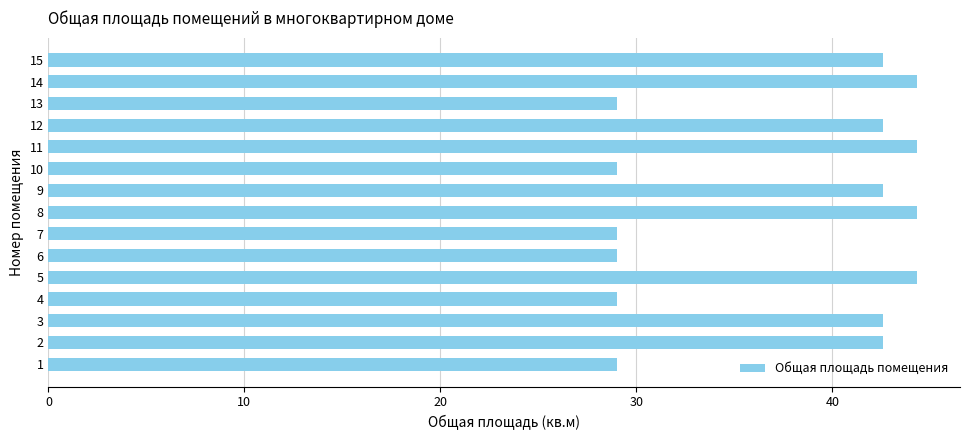

What is the maximum value shown in the chart?

44.3